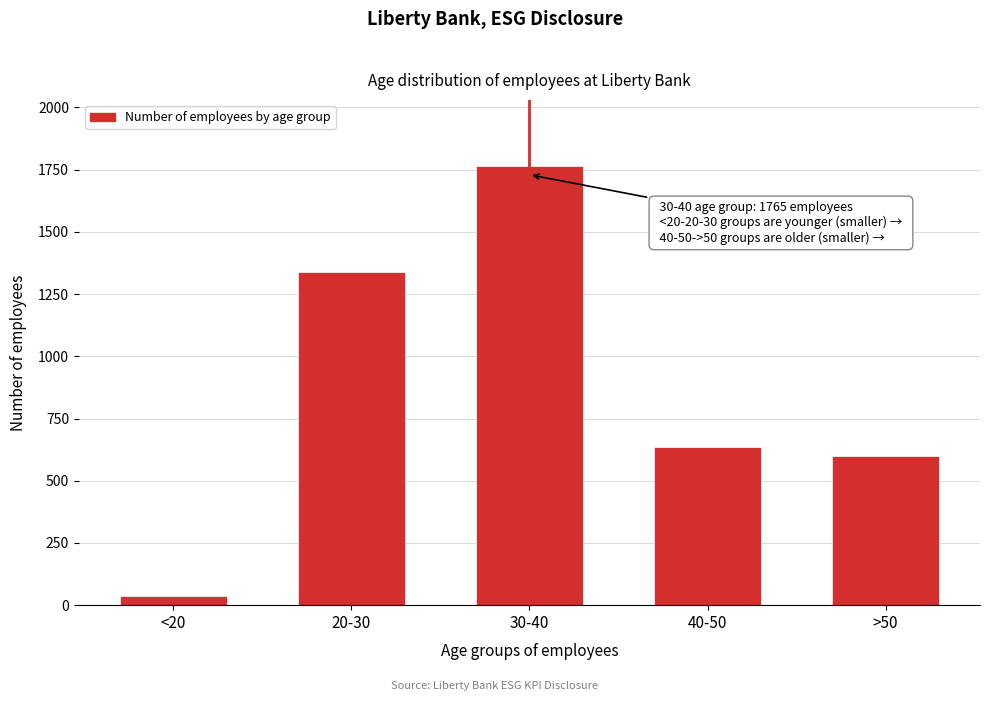

Reading left to right, extract all data points from this chart.

<20=37	20-30=1337	30-40=1765	40-50=636	>50=599